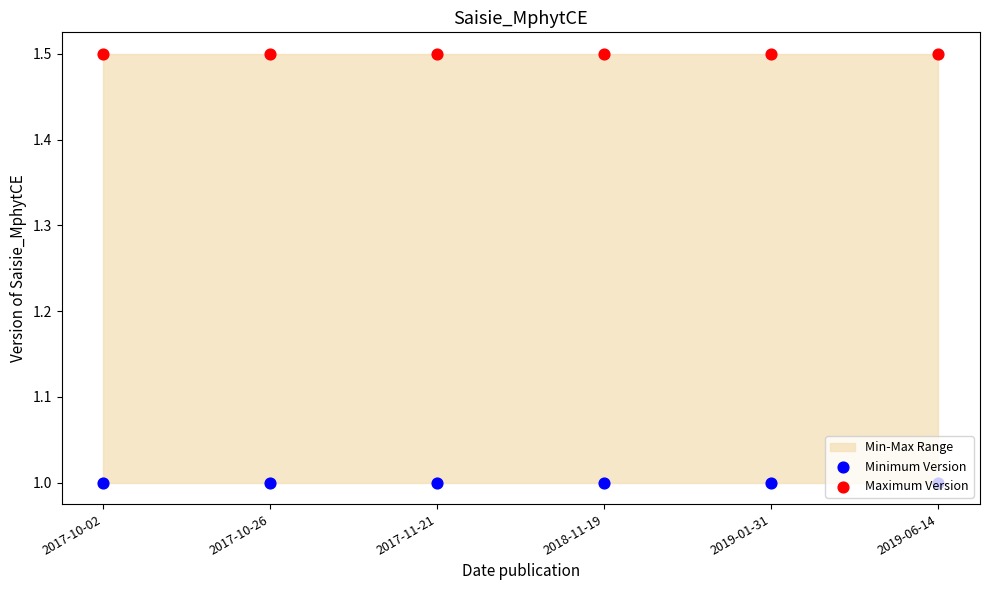

Which series reaches the maximum Y coordinate?

Maximum Version